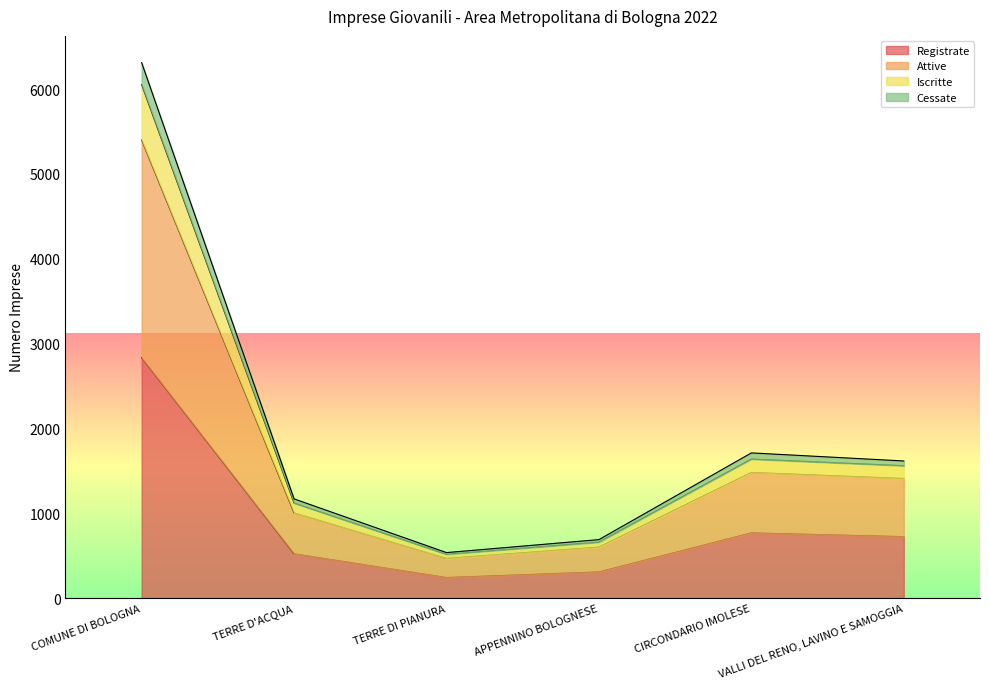

The value of Registrate at VALLI DEL RENO, LAVINO E SAMOGGIA is 724. True or false?

True